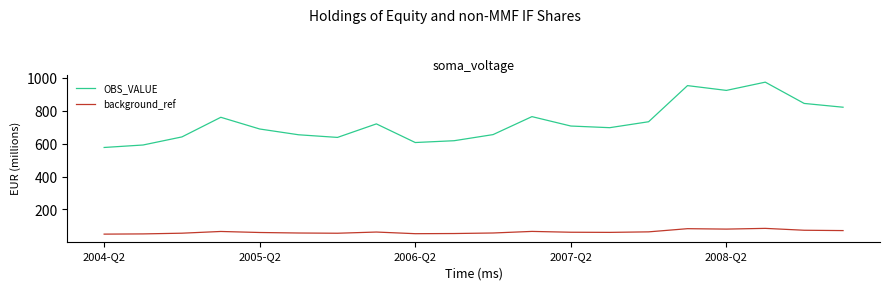

Rank the series by their average value, from highest to lowest.

OBS_VALUE, background_ref